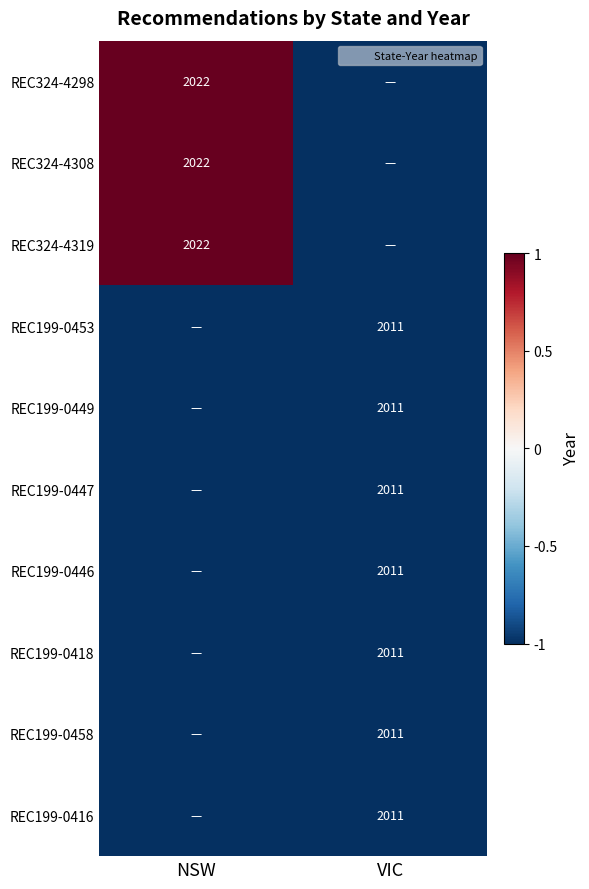

Which series changed the most between NSW and VIC?

REC324-4298